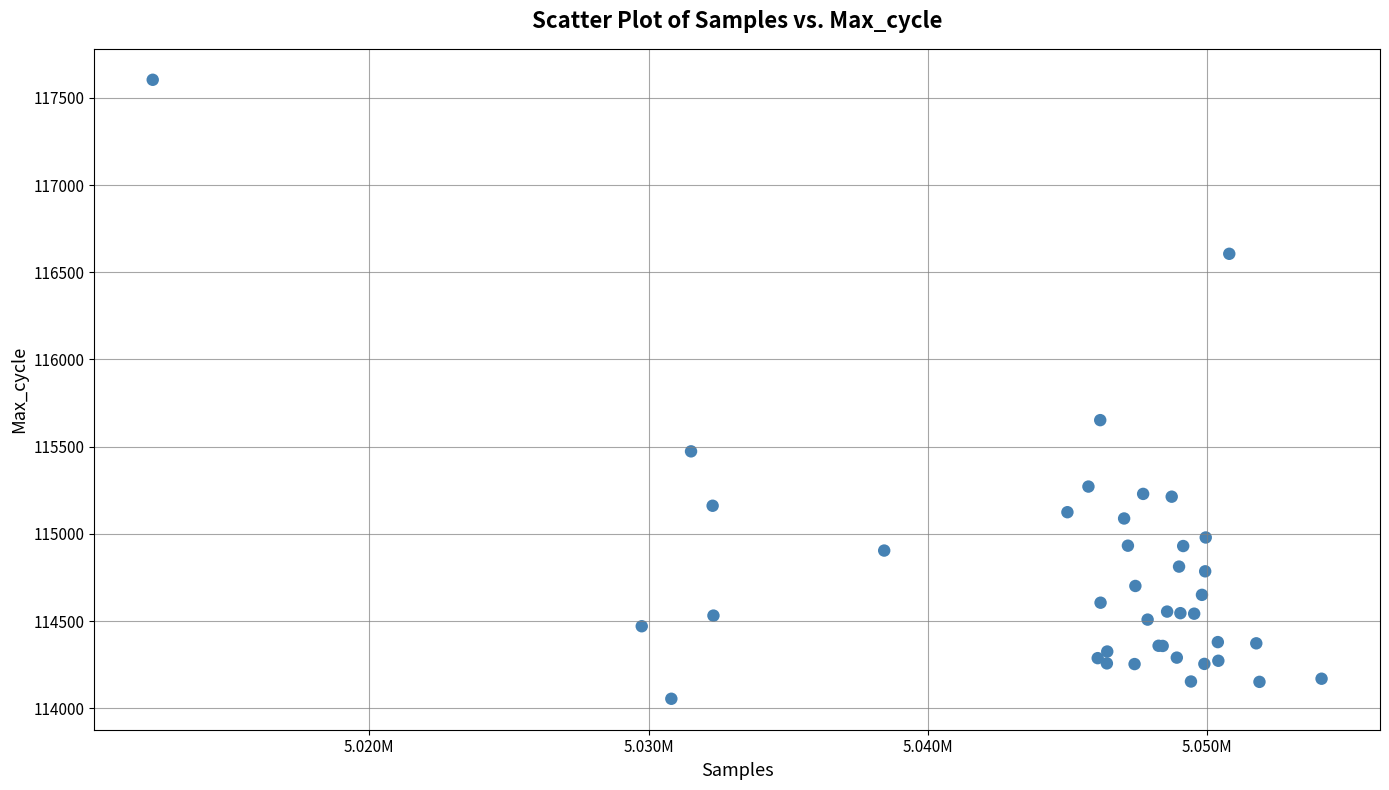

What Y value in the scatter plot is closest to 115829?

115652